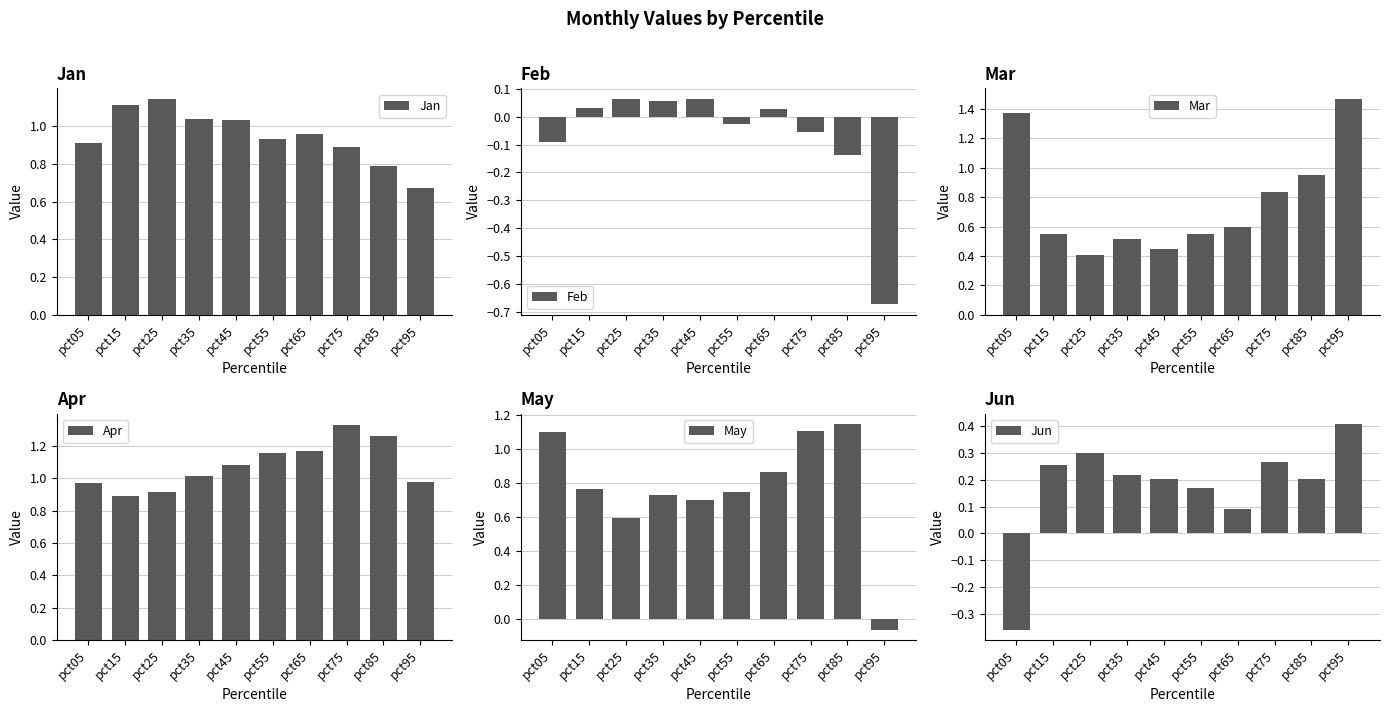

How many categories are shown in the chart?

10